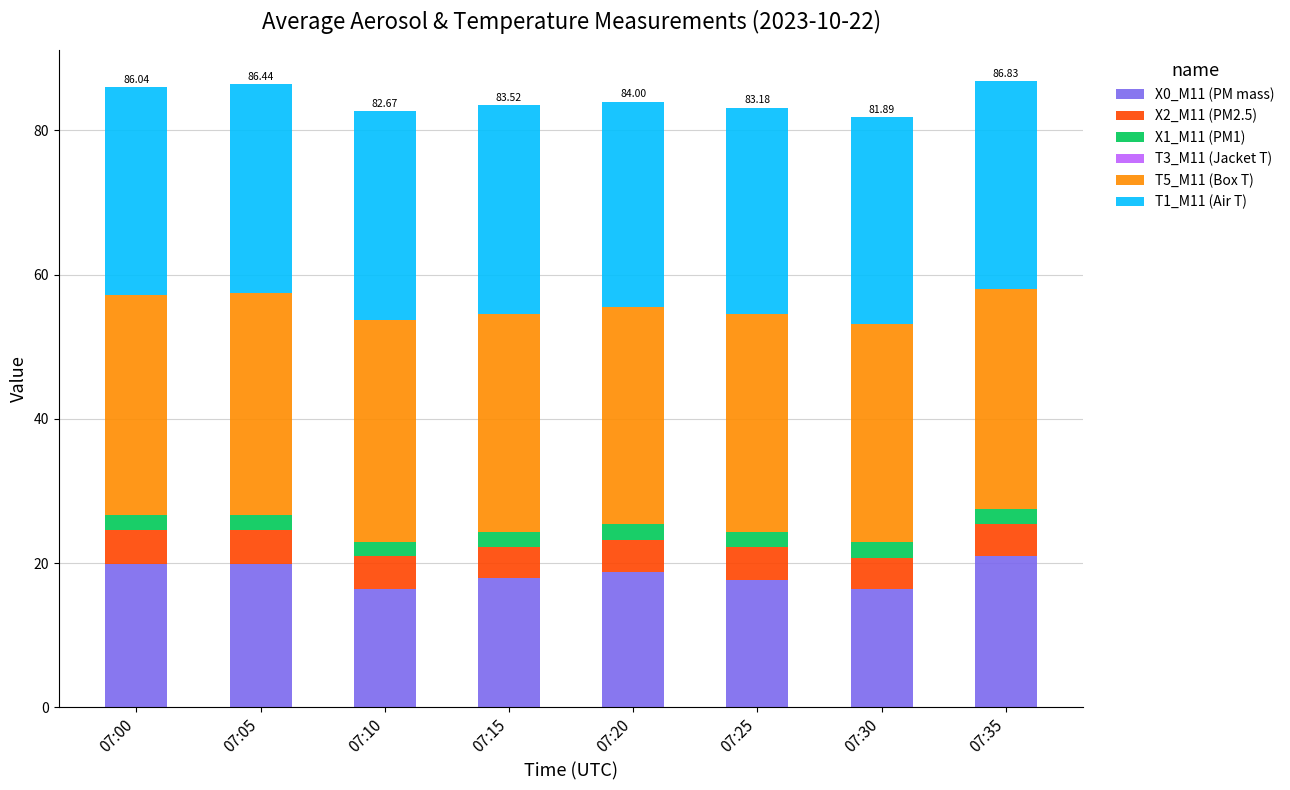

What is the total value across all series at 07:00?

86.0